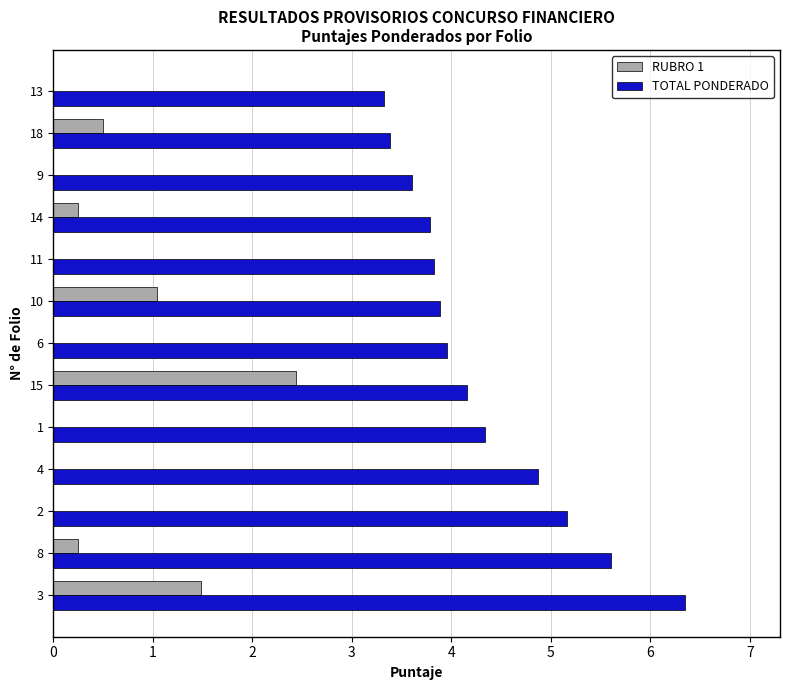

Which series has the largest total across all categories?

TOTAL PONDERADO